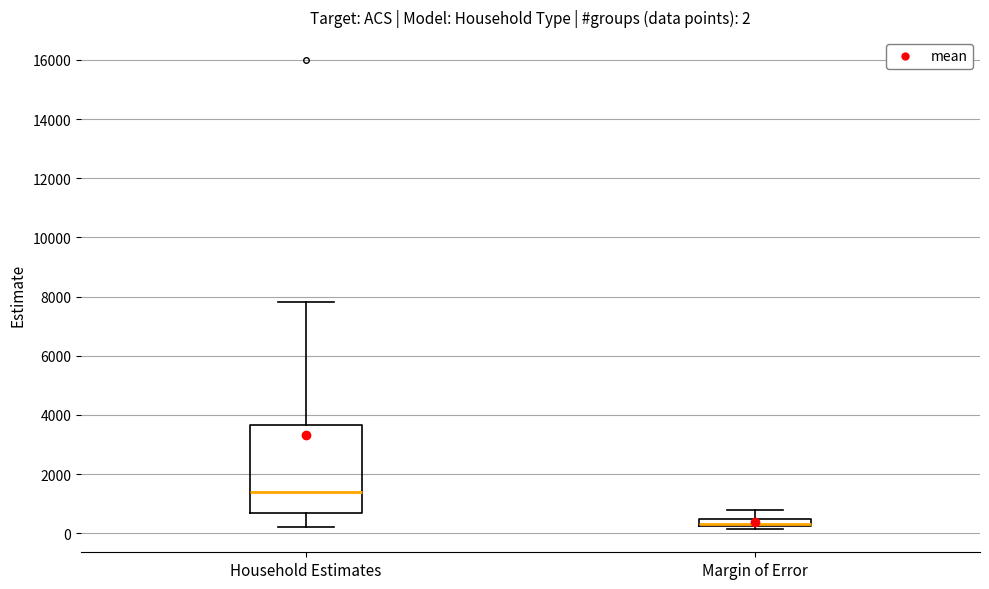

Which box is the tallest, from its lower edge to its upper edge?

Household Estimates